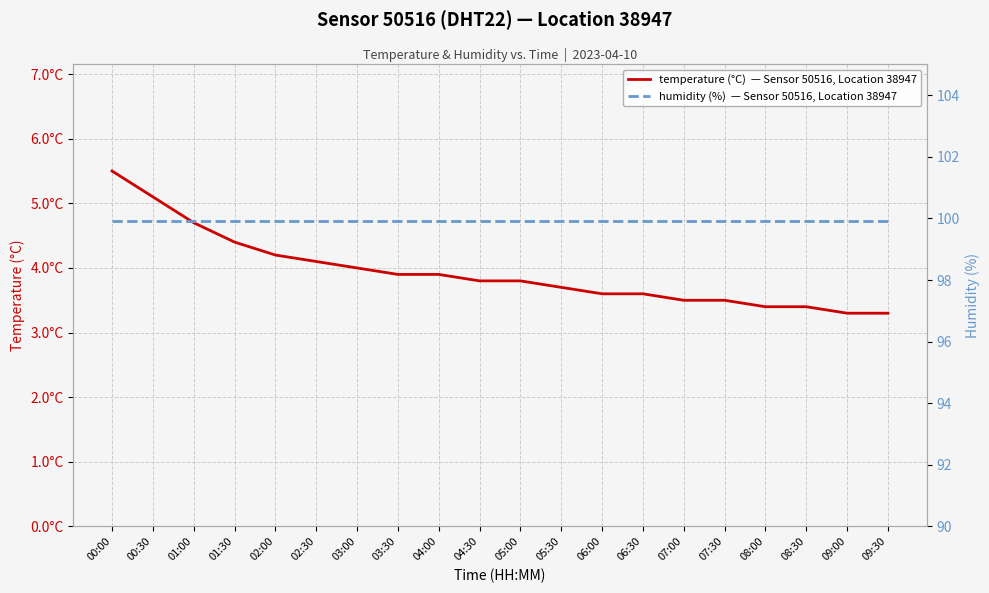

List the series in order of their overall mean, highest first.

humidity (%)  — Sensor 50516, Location 38947, temperature (°C)  — Sensor 50516, Location 38947